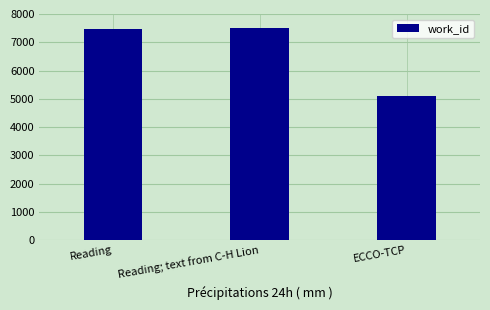

What is the change in value from Reading; text from C-H Lion to ECCO-TCP?

-2413